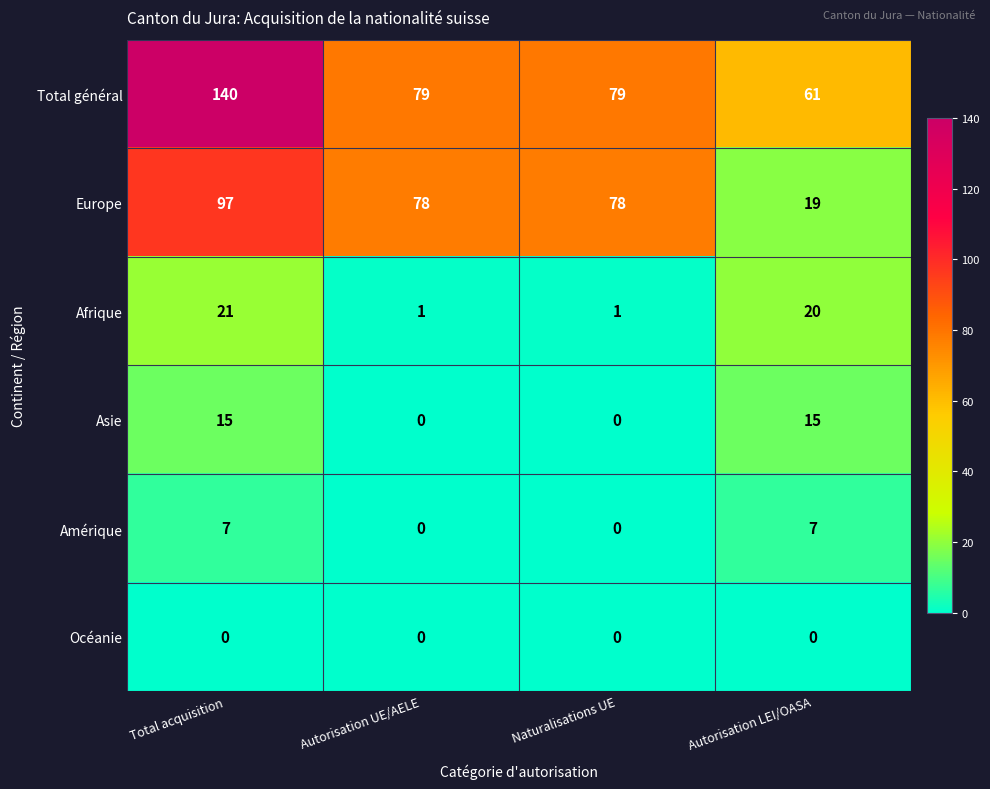

What is the difference between the Asie values at Naturalisations UE and Total acquisition?

15